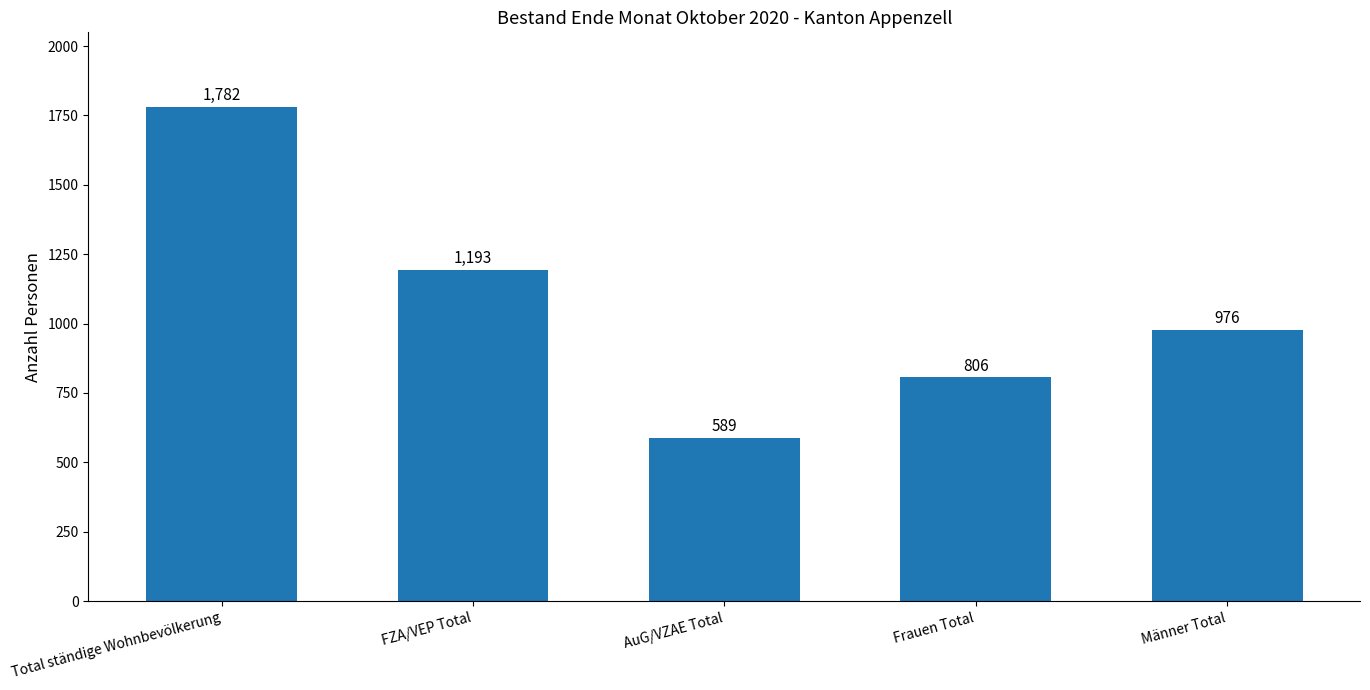

Rank the categories by value from highest to lowest.

Total ständige Wohnbevölkerung, FZA/VEP Total, Männer Total, Frauen Total, AuG/VZAE Total